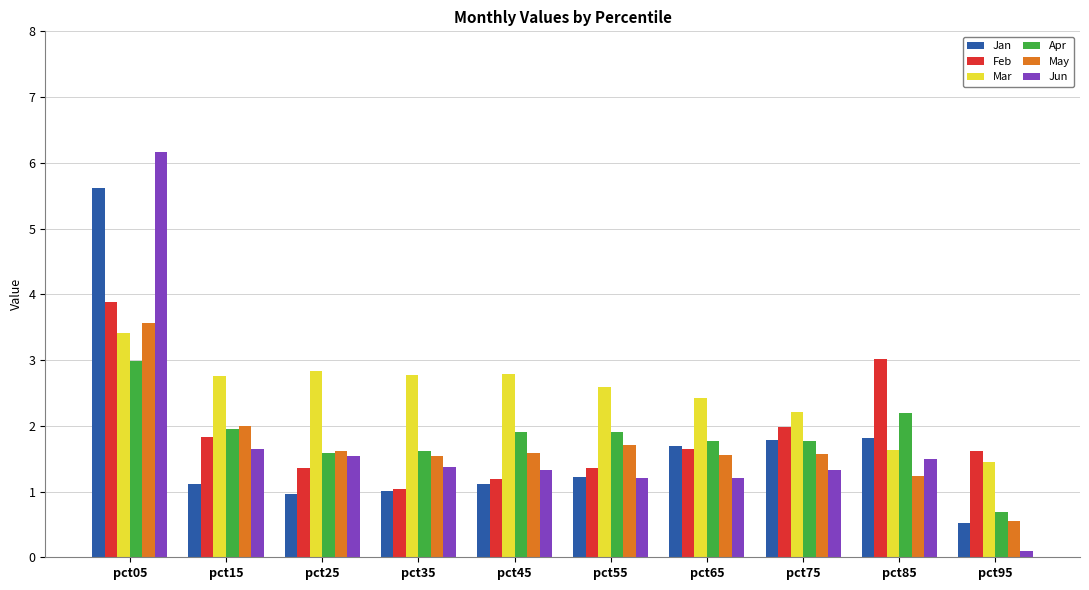

What is the sum of all Apr values?

18.4